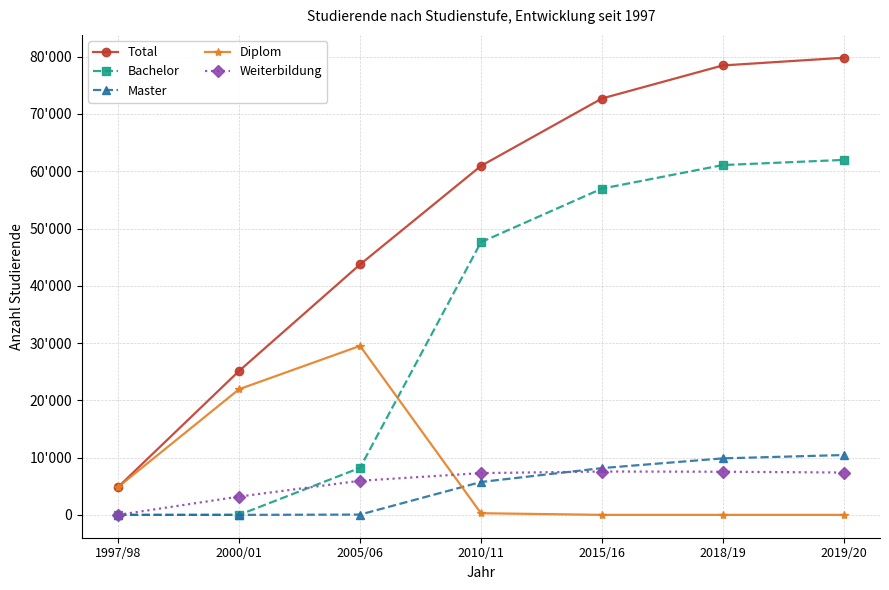

What are all the series names shown in the legend?

Total, Bachelor, Master, Diplom, Weiterbildung